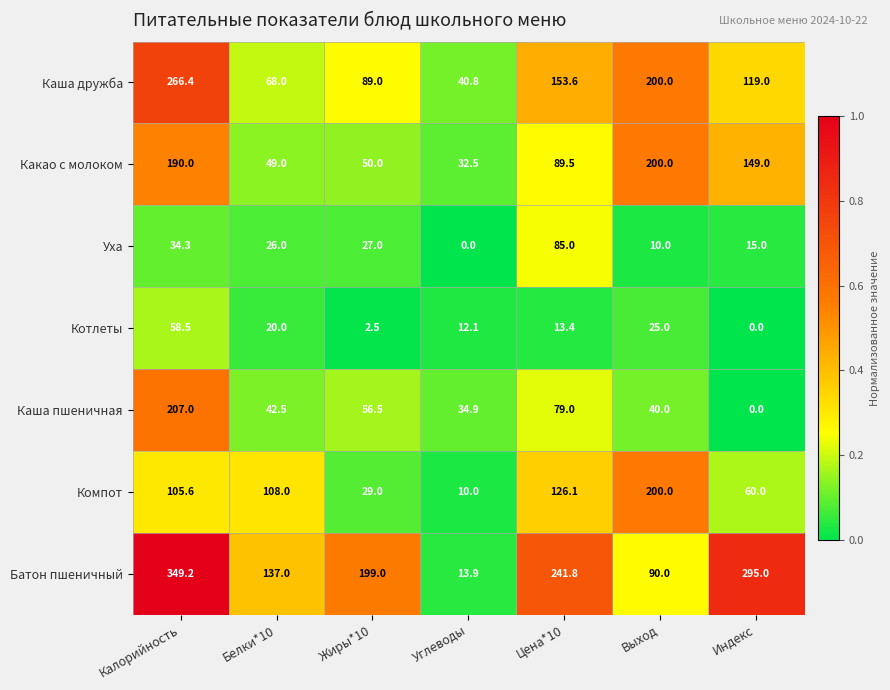

What is the highest value of the Котлеты series?

58.5